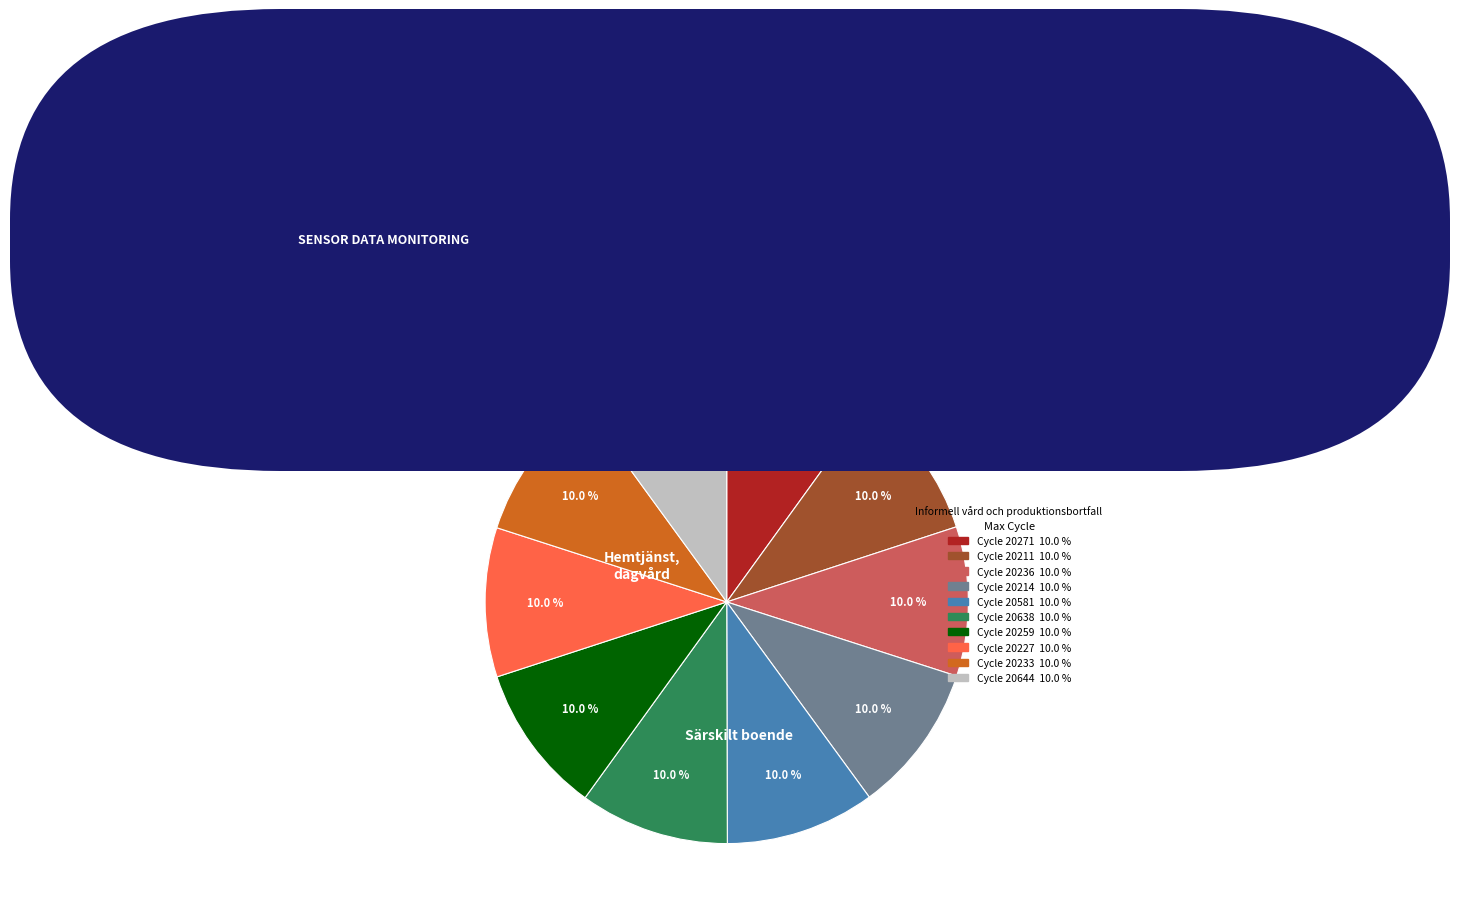

Is there a majority slice in this chart?

No